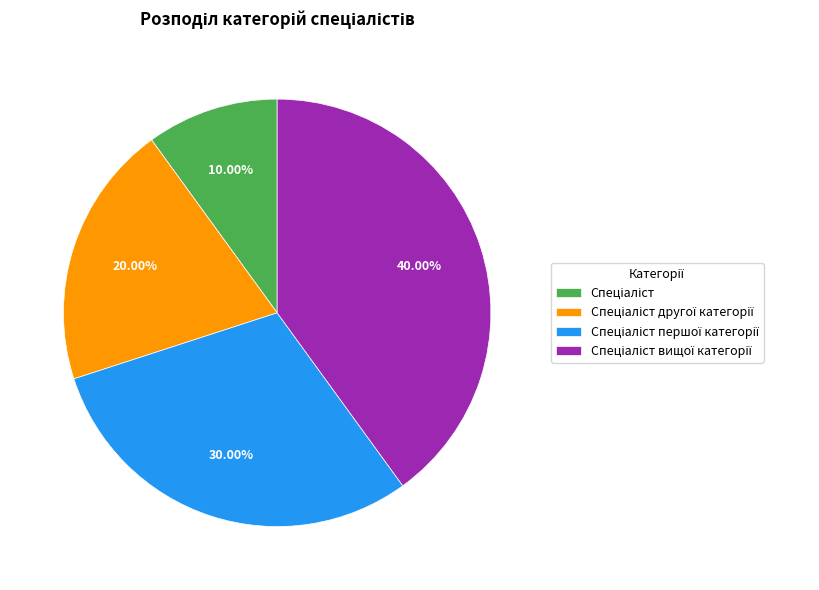

Is there any slice that represents more than half of the pie?

No